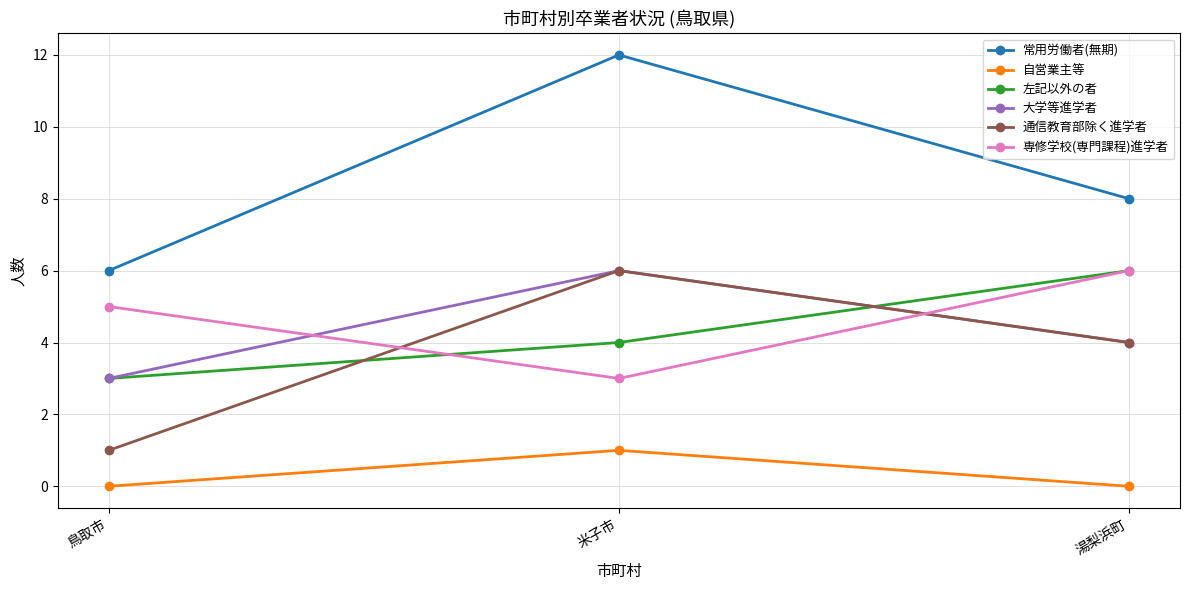

At how many categories does at least one series exceed 1?

3